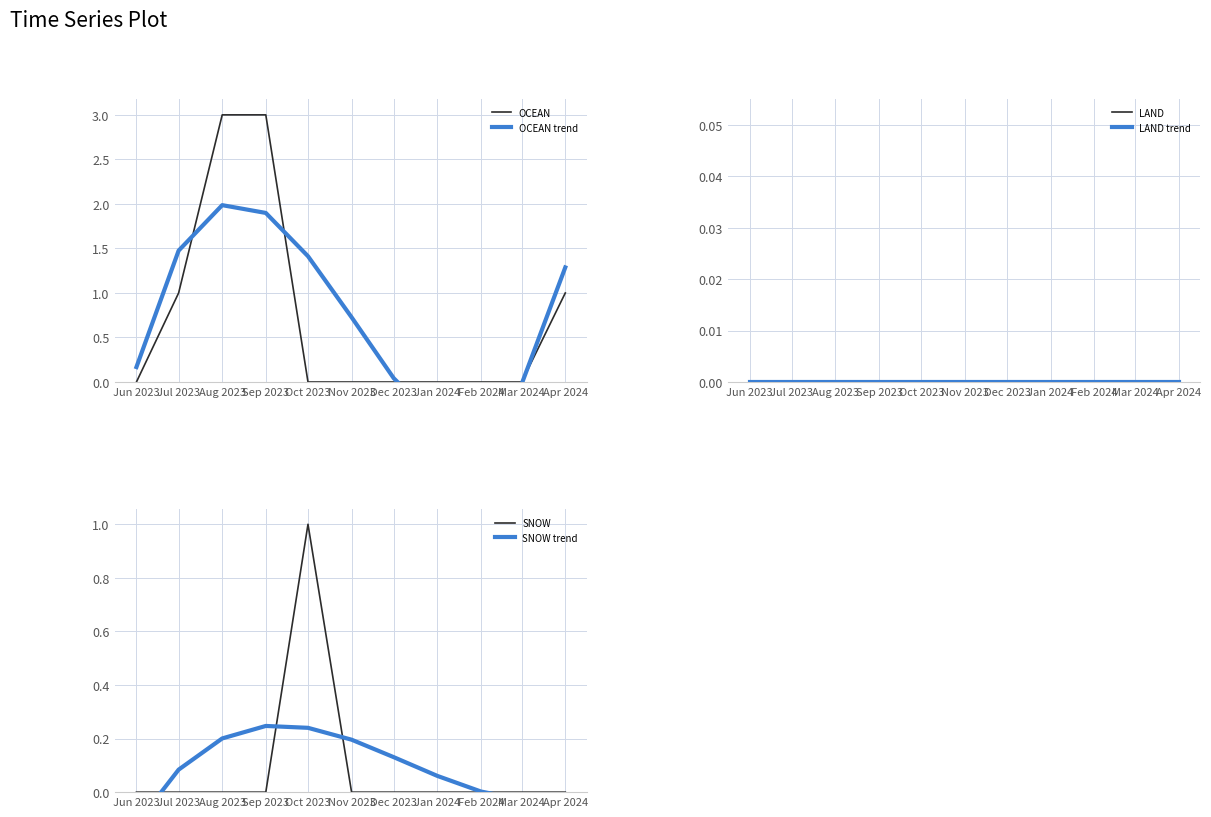

What is the maximum value for OCEAN?

3